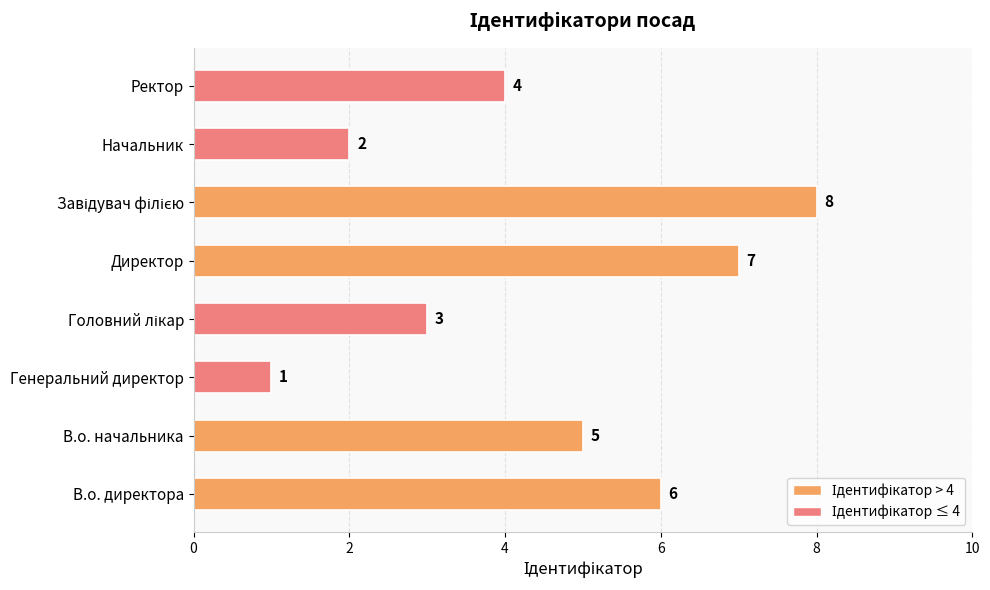

What is the greatest value displayed?

8